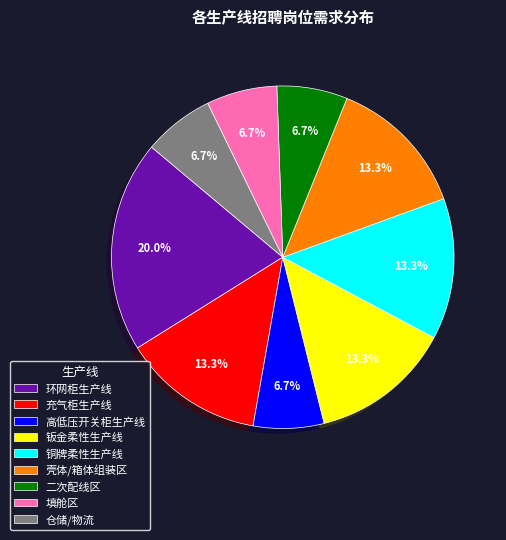

To the nearest percent, what is the difference between the largest and smallest slice percentages?

13%